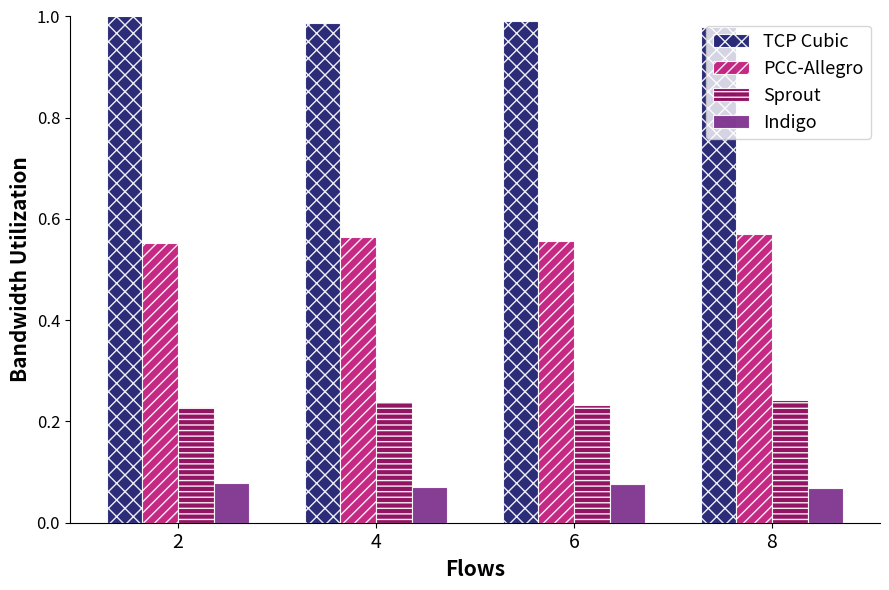

What is the total value across all series at 8?

1.9